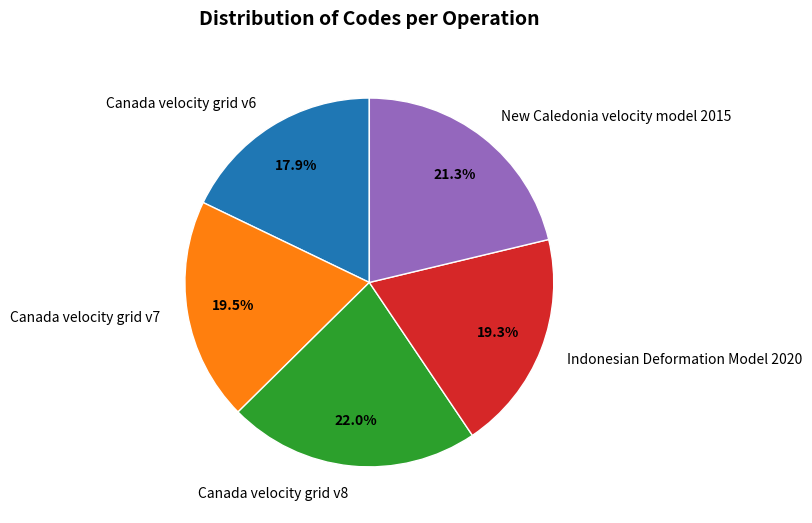

Is there any slice that represents more than half of the pie?

No